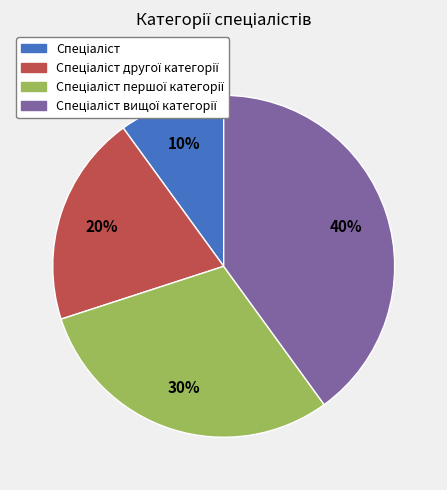

Is there a majority slice in this chart?

No